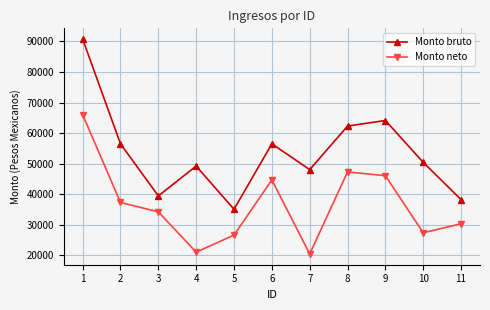

How many interior local peaks does the Monto neto series have?

2